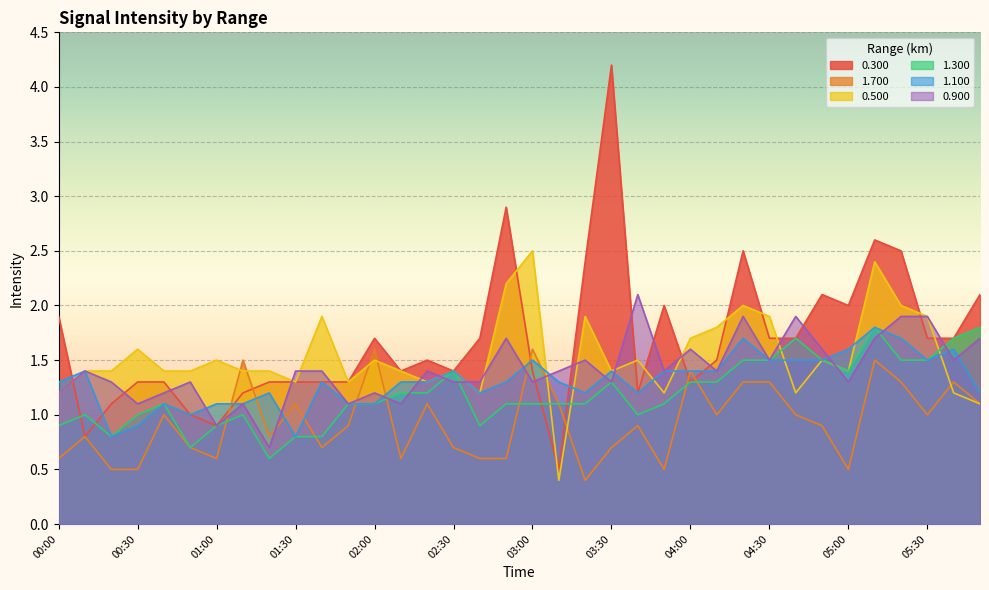

Reading left to right, what are all the values shown in this chart?

0.300: 1.9	0.8	1.1	1.3	1.3	1.0	0.9	1.2	1.3	1.3	1.3	1.3	1.7	1.4	1.5	1.4	1.7	2.9	1.4	0.5	2.4	4.2	1.2	2.0	1.3	1.5	2.5	1.7	1.7	2.1	2.0	2.6	2.5	1.7	1.7	2.1
1.700: 0.6	0.8	0.5	0.5	1.0	0.7	0.6	1.5	0.8	1.1	0.7	0.9	1.6	0.6	1.1	0.7	0.6	0.6	1.6	1.1	0.4	0.7	0.9	0.5	1.4	1.0	1.3	1.3	1.0	0.9	0.5	1.5	1.3	1.0	1.3	1.1
0.500: 1.2	1.4	1.4	1.6	1.4	1.4	1.5	1.4	1.4	1.3	1.9	1.3	1.5	1.4	1.3	1.4	1.2	2.2	2.5	0.4	1.9	1.4	1.5	1.2	1.7	1.8	2.0	1.9	1.2	1.5	1.4	2.4	2.0	1.9	1.2	1.1
1.300: 0.9	1.0	0.8	1.0	1.1	0.7	0.9	1.0	0.6	0.8	0.8	1.1	1.1	1.2	1.2	1.4	0.9	1.1	1.1	1.1	1.1	1.3	1.0	1.1	1.3	1.3	1.5	1.5	1.7	1.5	1.4	1.8	1.5	1.5	1.7	1.8
1.100: 1.3	1.4	0.8	0.9	1.1	1.0	1.1	1.1	1.2	0.8	1.3	1.1	1.1	1.3	1.3	1.4	1.2	1.3	1.5	1.3	1.2	1.4	1.2	1.4	1.4	1.4	1.7	1.5	1.5	1.5	1.6	1.8	1.7	1.5	1.6	1.2
0.900: 1.2	1.4	1.3	1.1	1.2	1.3	0.9	1.1	0.7	1.4	1.4	1.1	1.2	1.1	1.4	1.3	1.3	1.7	1.3	1.4	1.5	1.3	2.1	1.4	1.6	1.4	1.9	1.5	1.9	1.6	1.3	1.7	1.9	1.9	1.5	1.7